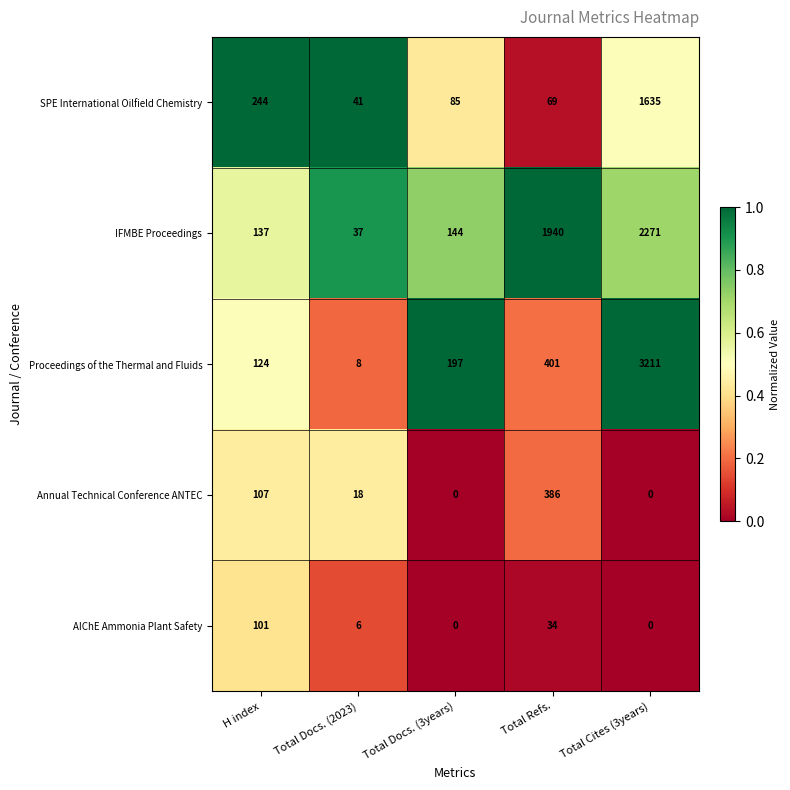

Where is Annual Technical Conference ANTEC nearest to the value 193?

H index